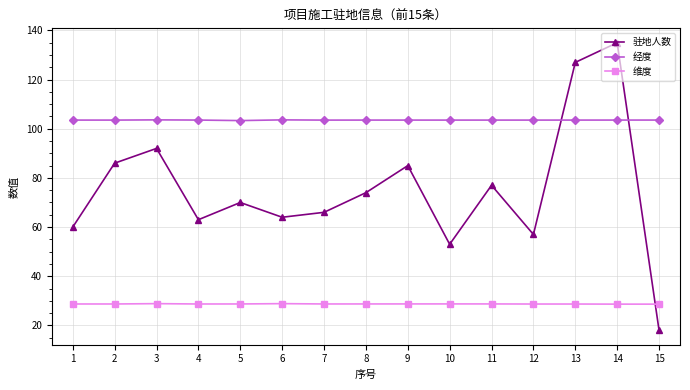

Does the chart have visible grid lines?

Yes